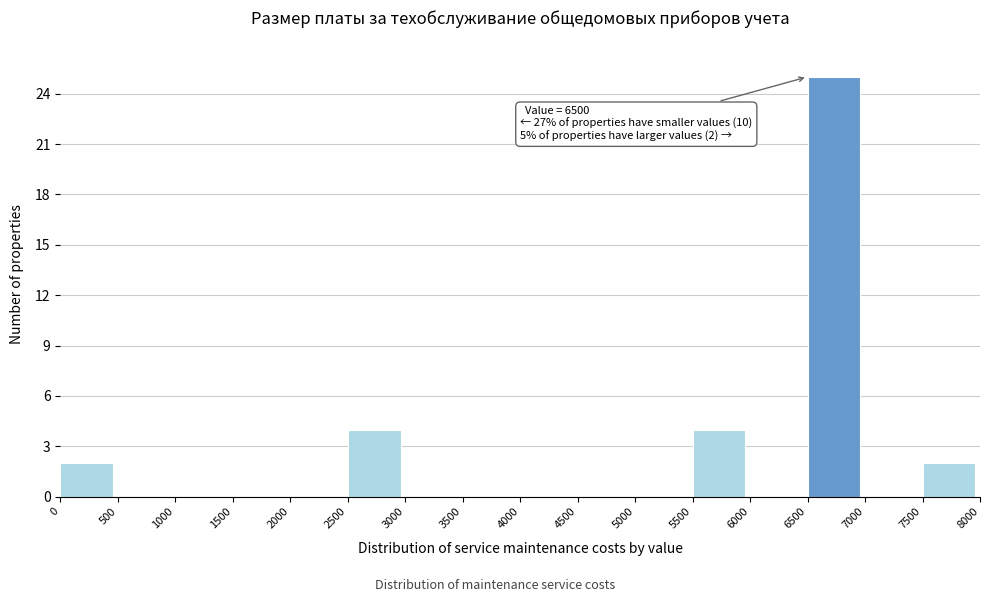

Over which range of the x-axis is the bar tallest?

6500 to 7000